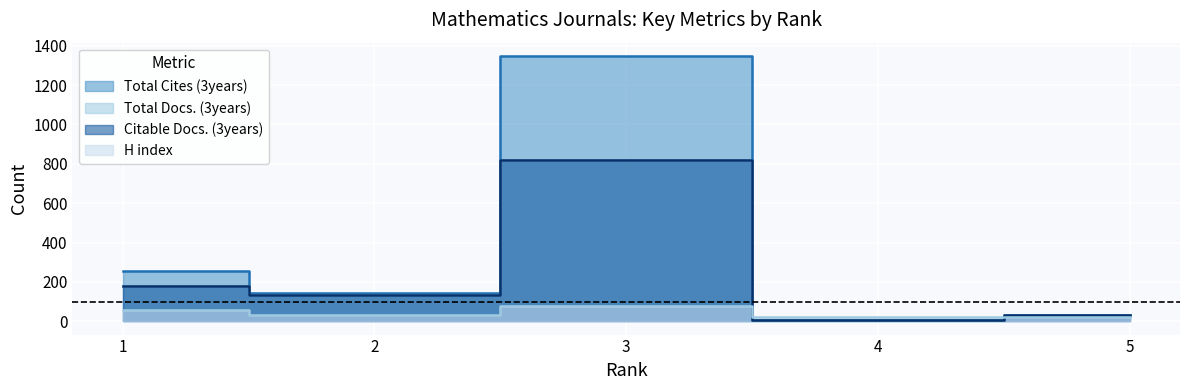

What are all the series names shown in the legend?

H index, Total Docs. (3years), Total Cites (3years), Citable Docs. (3years)